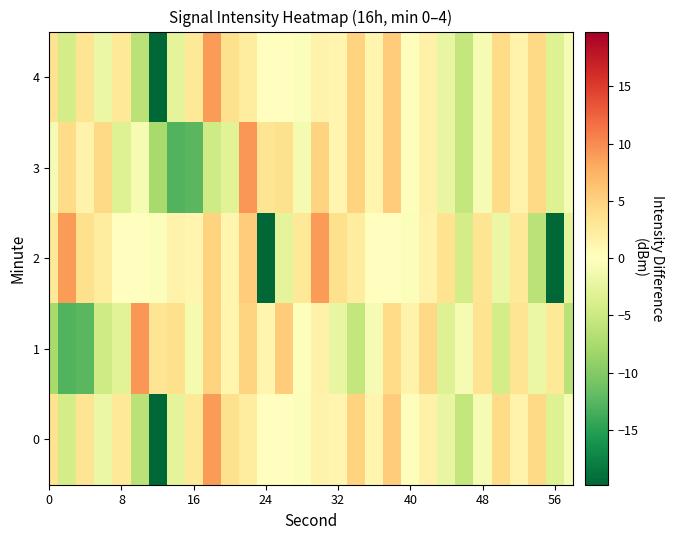

What is the greatest value displayed?

9.4